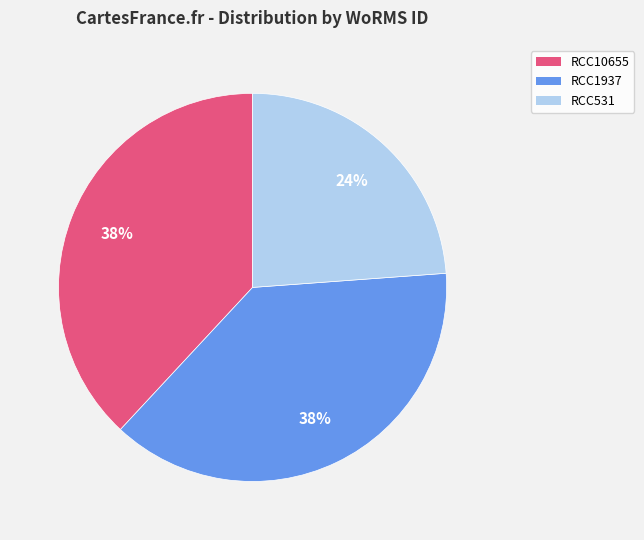

Approximately how many times larger is the value at RCC10655 compared to RCC531?

1.6